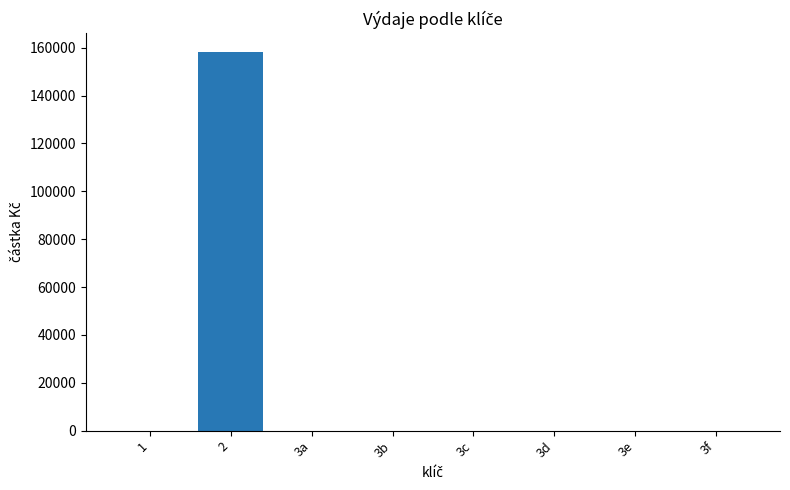

Reading left to right, transcribe all the data shown in this chart.

0.0	158170.0	0.0	0.0	0.0	0.0	0.0	0.0